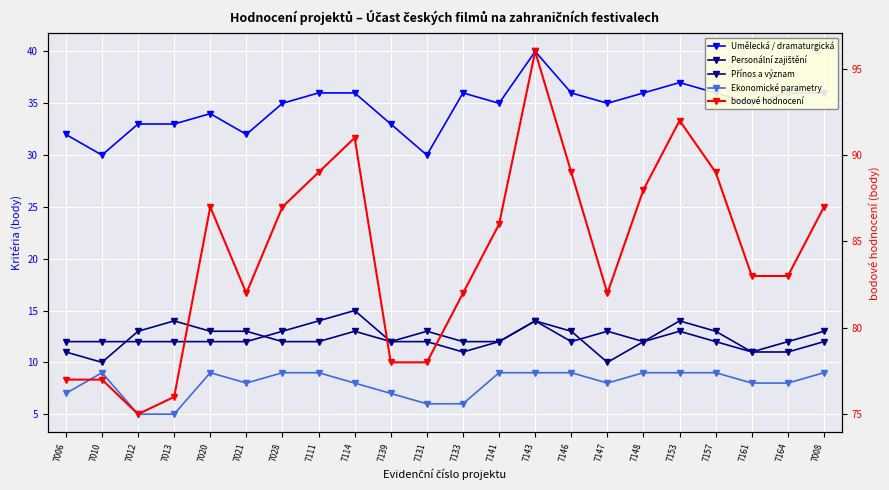

The Personální zajištění series shows 9 at 7131. True or false?

False